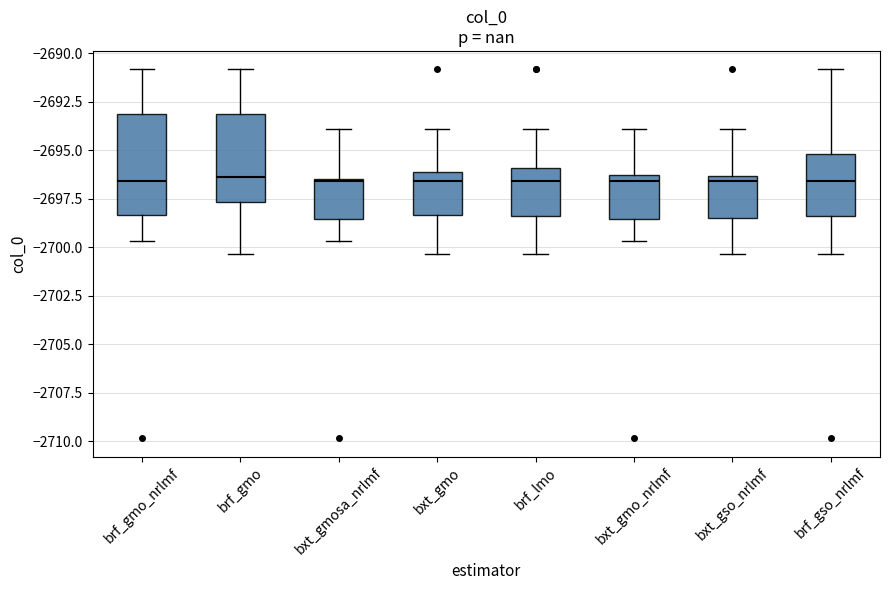

Reading left to right, transcribe this box plot: for each box, give where its median line is, the range the box spans, and where its two whiskers end, as read against the y-axis. The values are not printed on the chart, so give them approximately, as read against the axis.

brf_gmo_nrlmf: median -2696.5, box -2698.5 to -2693.0, whiskers -2699.5 to -2691.0
brf_gmo: median -2696.5, box -2697.5 to -2693.0, whiskers -2700.5 to -2691.0
bxt_gmosa_nrlmf: median -2696.5, box -2698.5 to -2696.5, whiskers -2699.5 to -2694.0
bxt_gmo: median -2696.5, box -2698.5 to -2696.0, whiskers -2700.5 to -2694.0
brf_lmo: median -2696.5, box -2698.5 to -2696.0, whiskers -2700.5 to -2694.0
bxt_gmo_nrlmf: median -2696.5 (just below the box's upper edge), box -2698.5 to -2696.5, whiskers -2699.5 to -2694.0
bxt_gso_nrlmf: median -2696.5 (just below the box's upper edge), box -2698.5 to -2696.5, whiskers -2700.5 to -2694.0
brf_gso_nrlmf: median -2696.5, box -2698.5 to -2695.0, whiskers -2700.5 to -2691.0